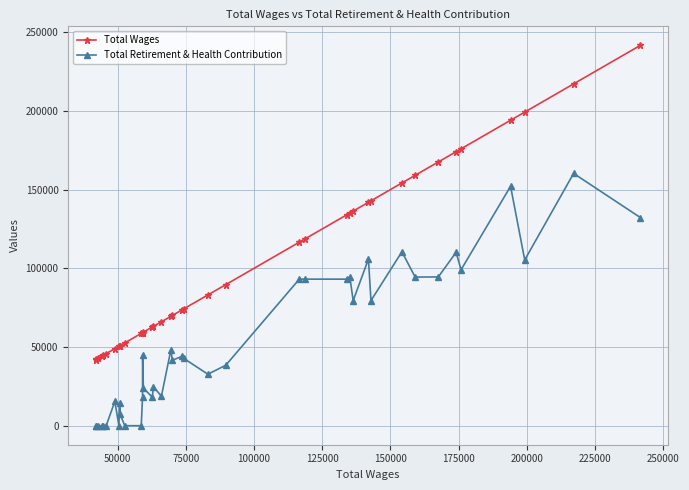

What is the maximum value for Total Wages?

241621